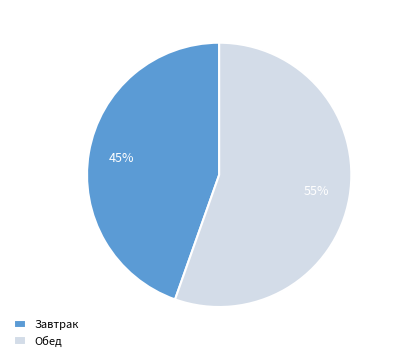

To the nearest percent, what percentage of the pie is Обед?

55%